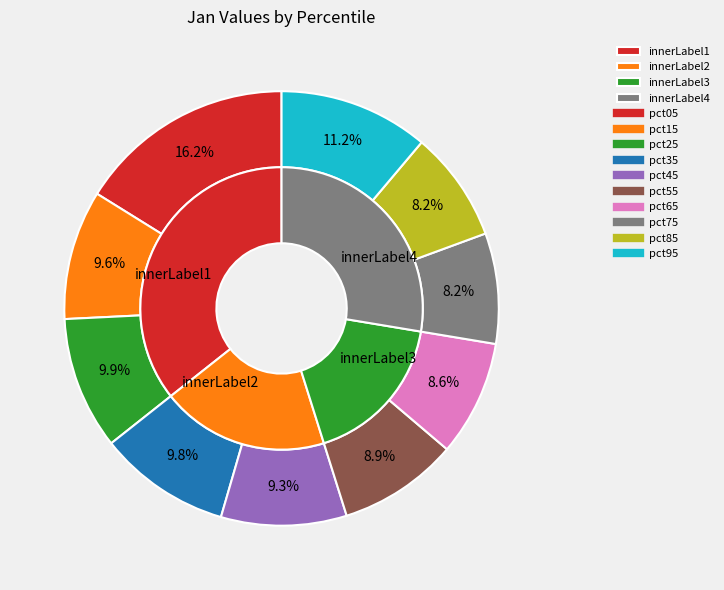

Count the number of slices in the pie.

10